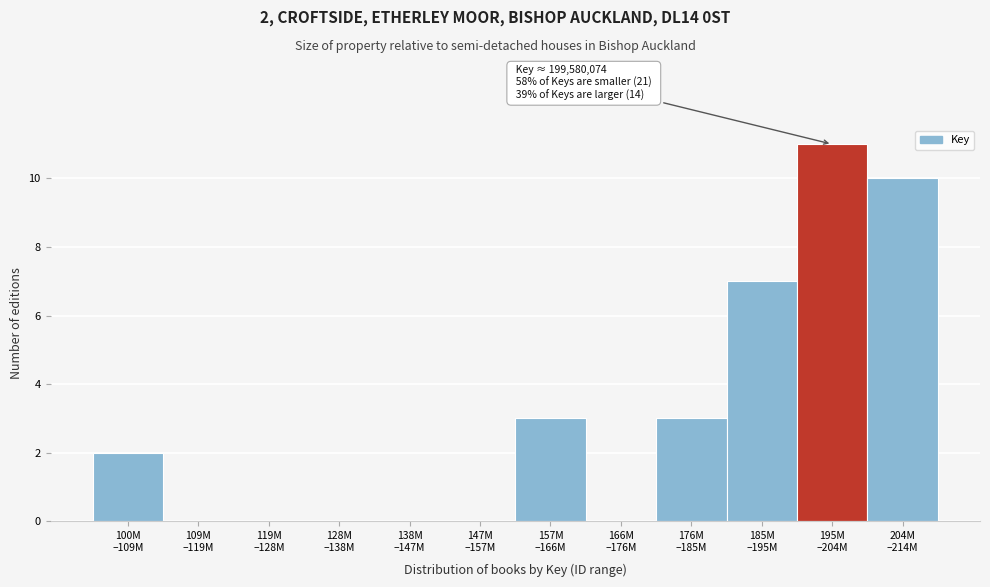

What is the greatest value displayed?

11